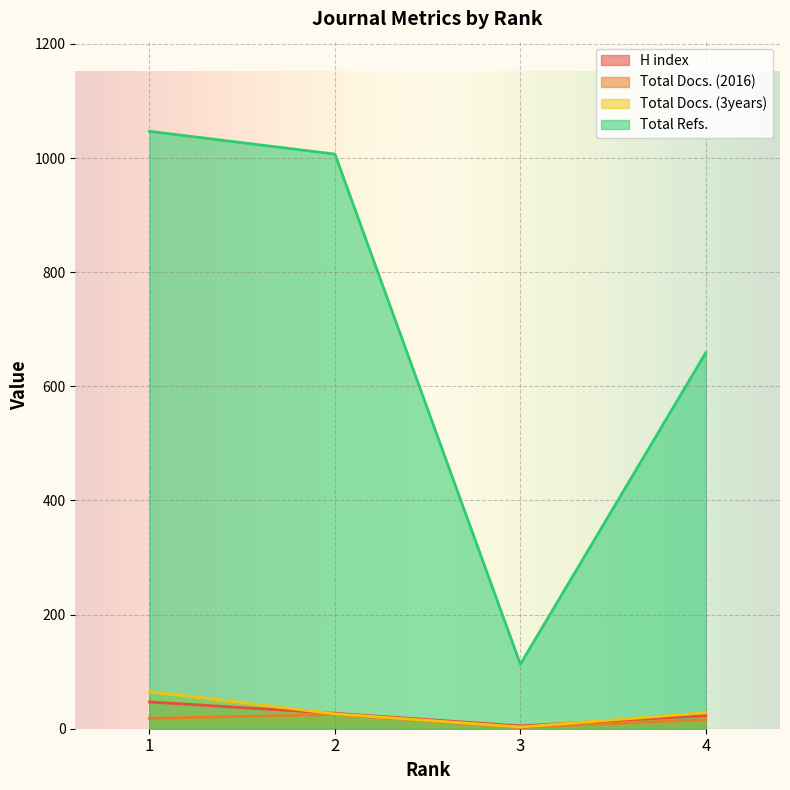

What is the spread (max minus min) of values at 1?

1029